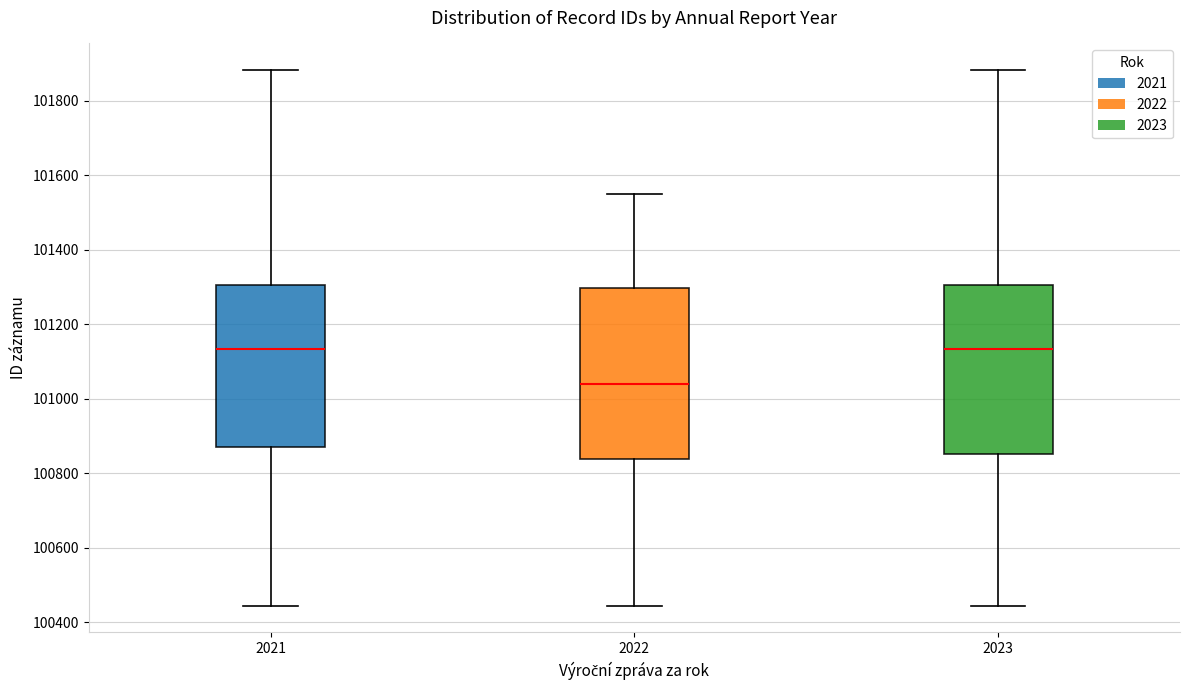

Reading left to right, read every box against the y-axis: the position of its median line, the range the box covers, and the ends of its whiskers. The values are not printed on the chart, so give them approximately, as read against the axis.

2021: median 101140, box 100880 to 101300, whiskers 100440 to 101880
2022: median 101040, box 100840 to 101300, whiskers 100440 to 101560
2023: median 101140, box 100860 to 101300, whiskers 100440 to 101880